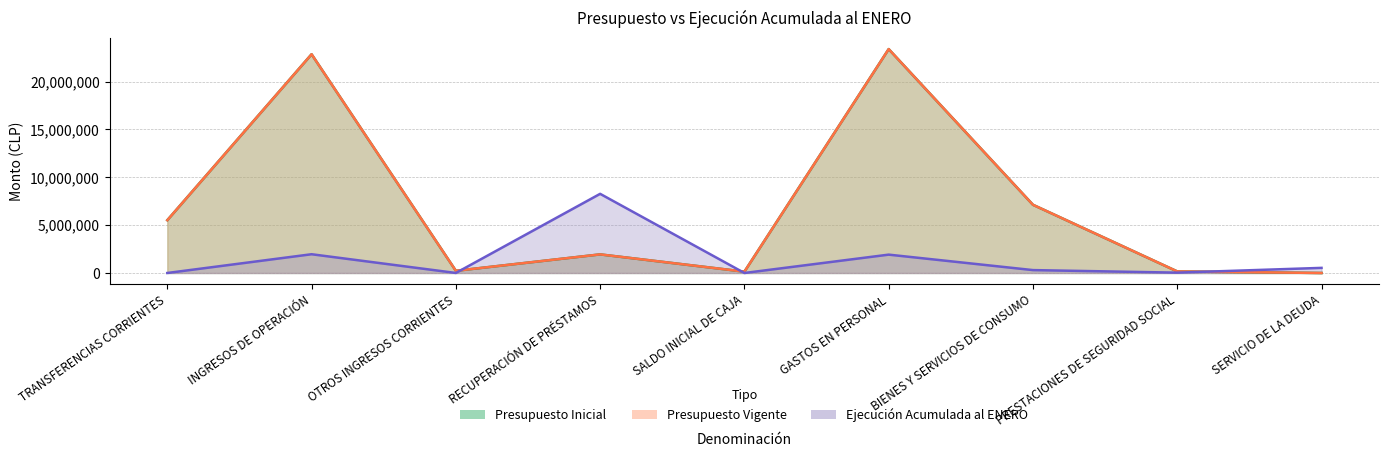

Count the number of data series in this chart.

3